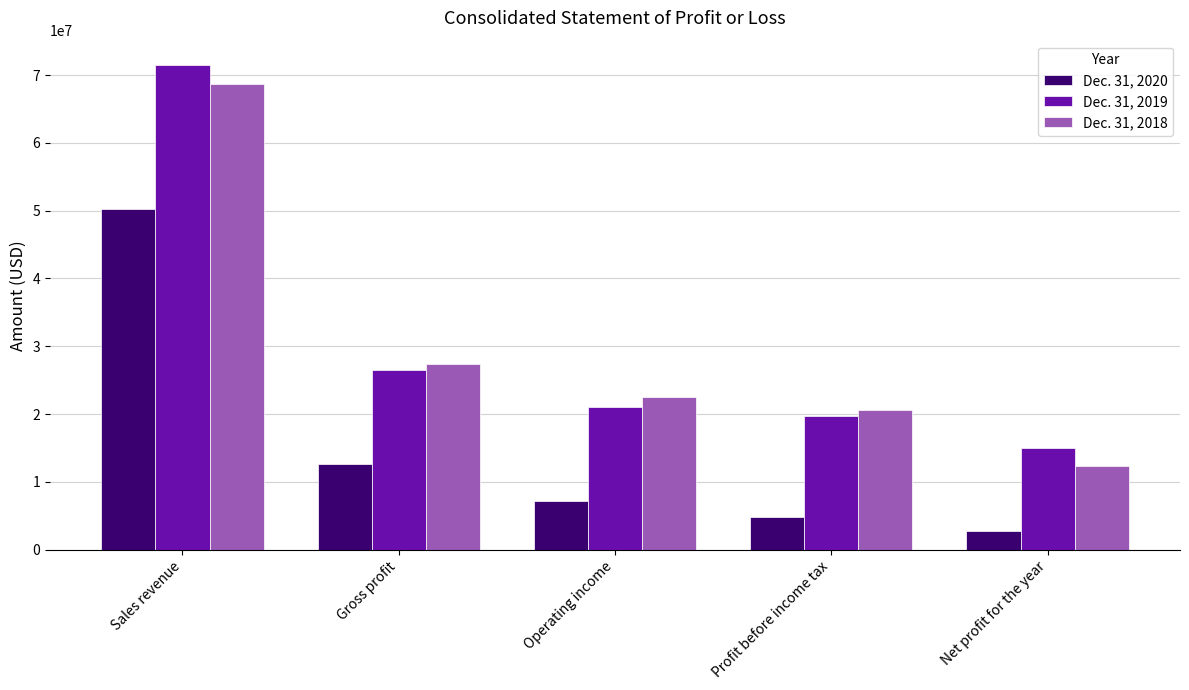

What position from the right is Net profit for the year?

1